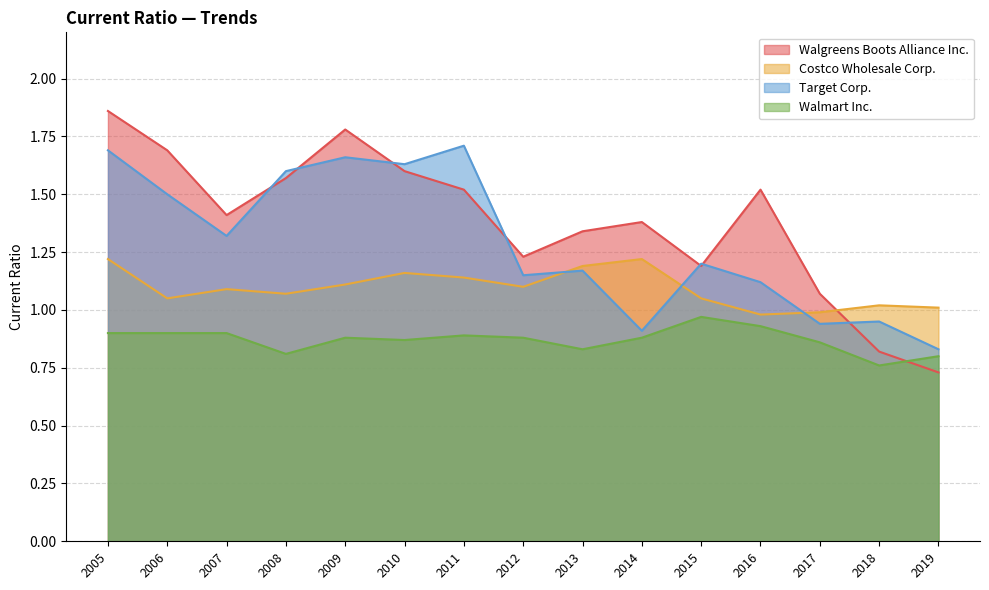

What is the difference between the highest and lowest values at 2017?

0.2